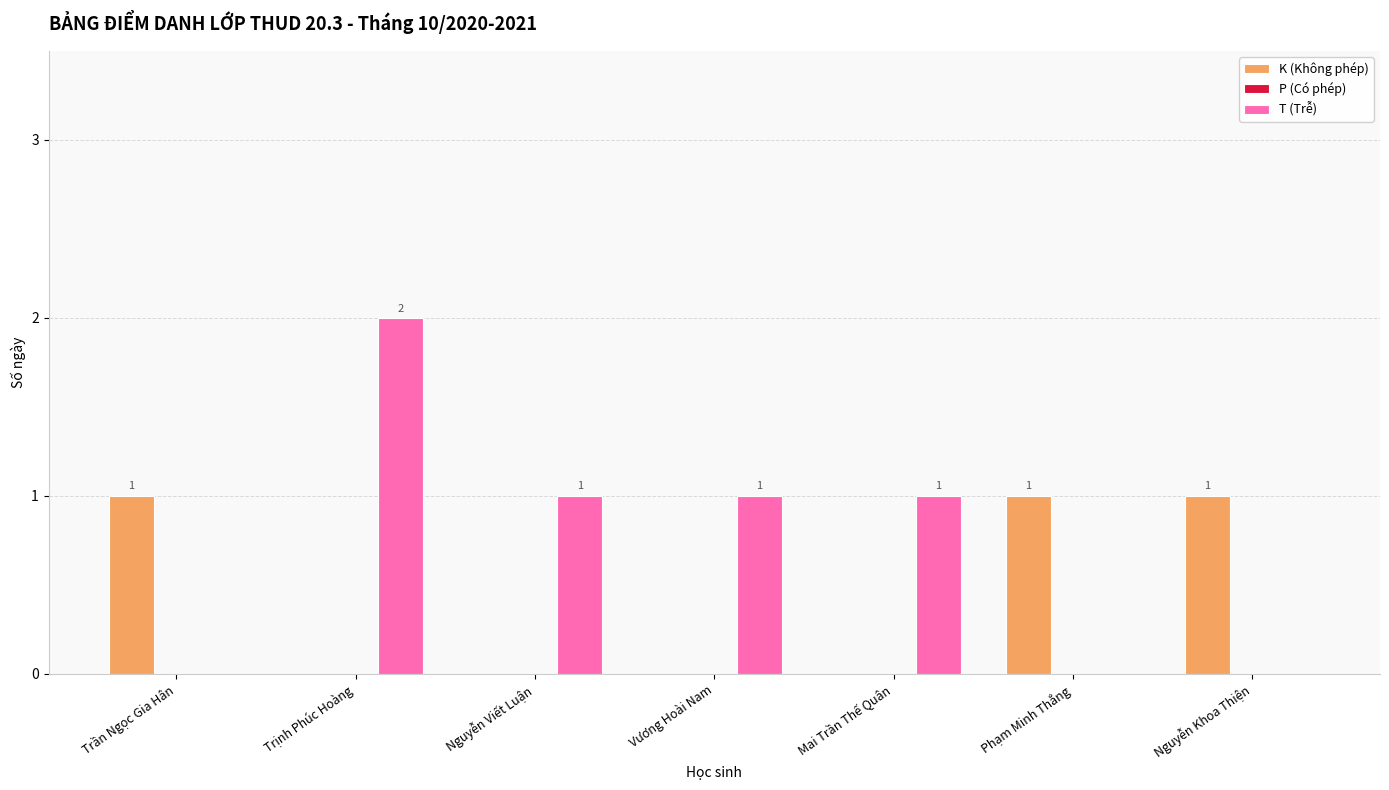

What is the approximate value of T (Trễ) at Mai Trần Thế Quân?

1